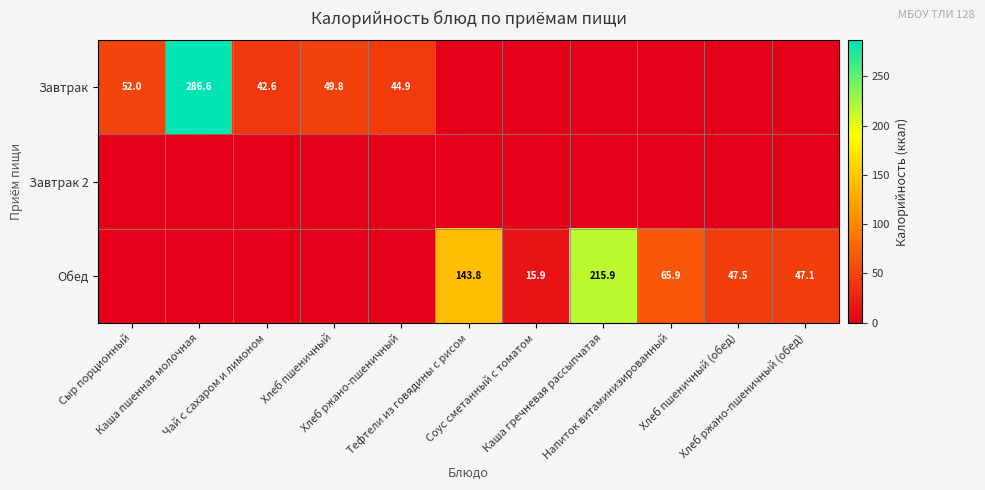

Rank the series at Чай с сахаром и лимоном from highest to lowest value.

Завтрак, Завтрак 2, Обед